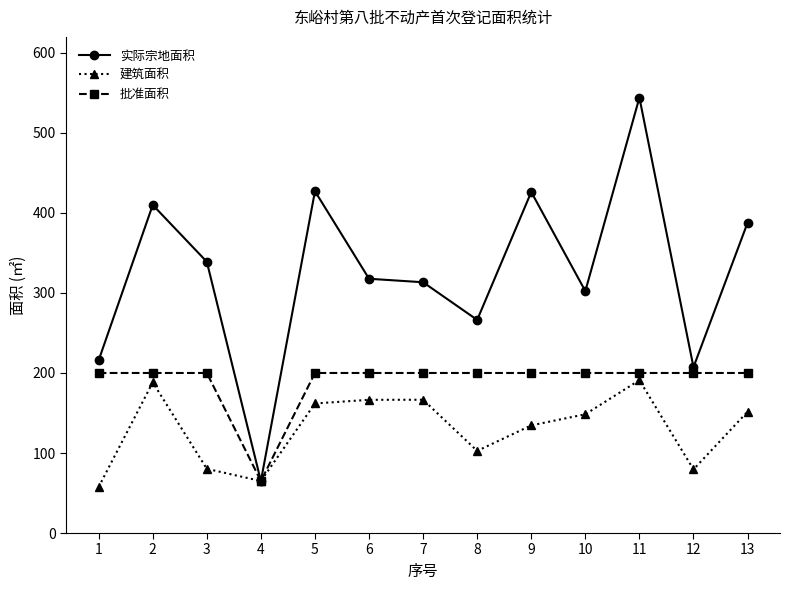

What is the sum of the 实际宗地面积 values at 10 and 6?

620.1